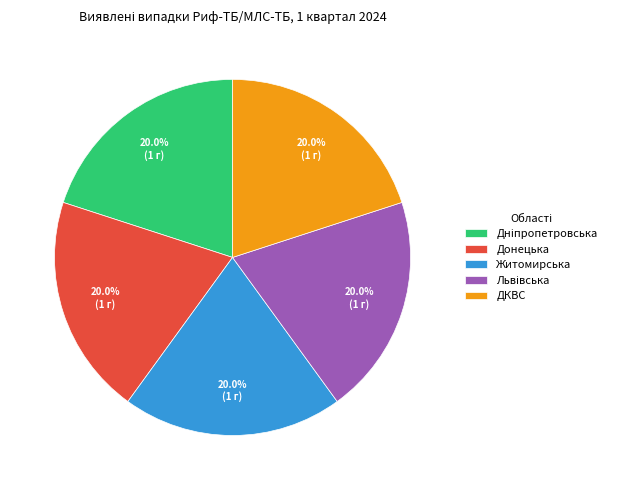

Do Донецька and ДКВС together represent more than half of the pie?

No